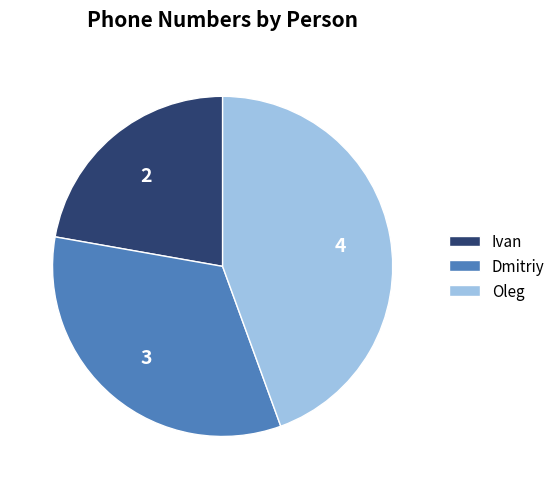

How many segments does this pie chart have?

3